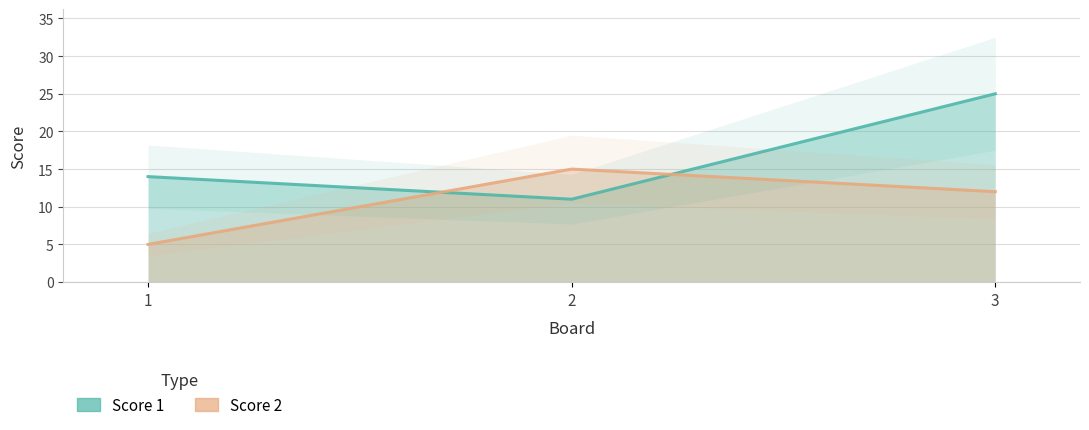

Count the number of categories in the chart.

3